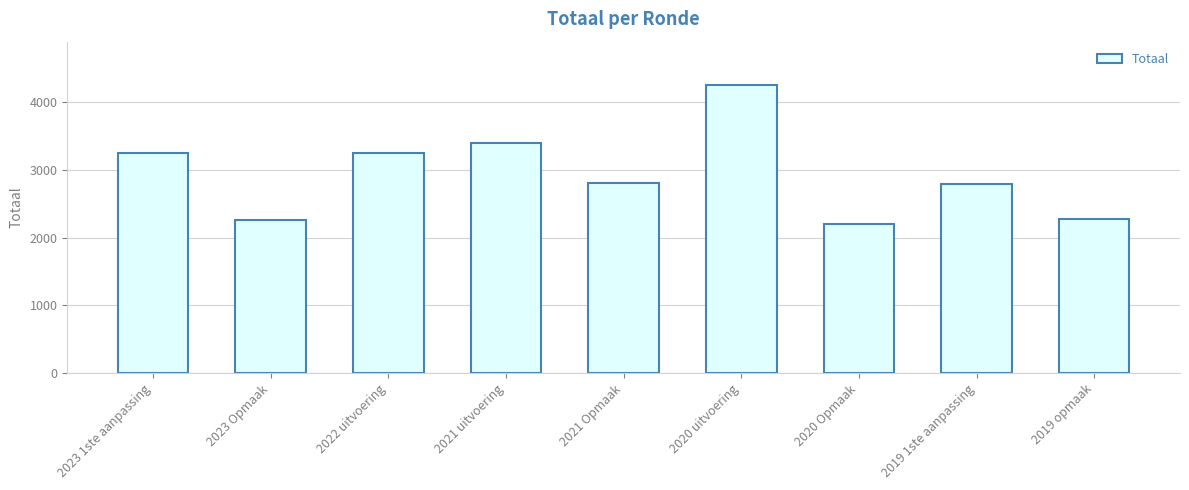

The chart shows a value of 3403 at 2021 uitvoering. True or false?

True